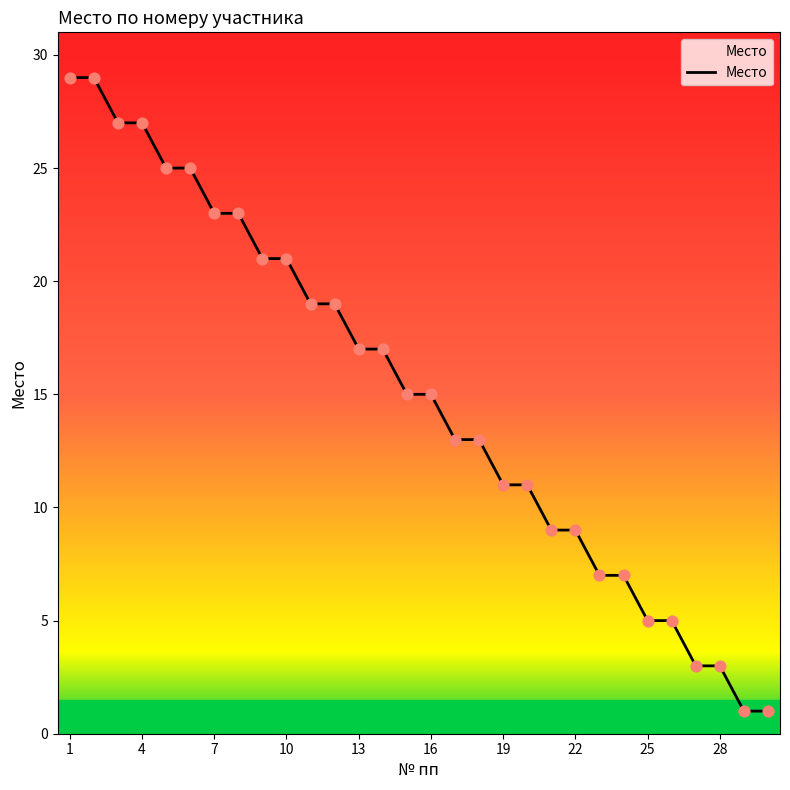

What is the maximum value shown in the chart?

29